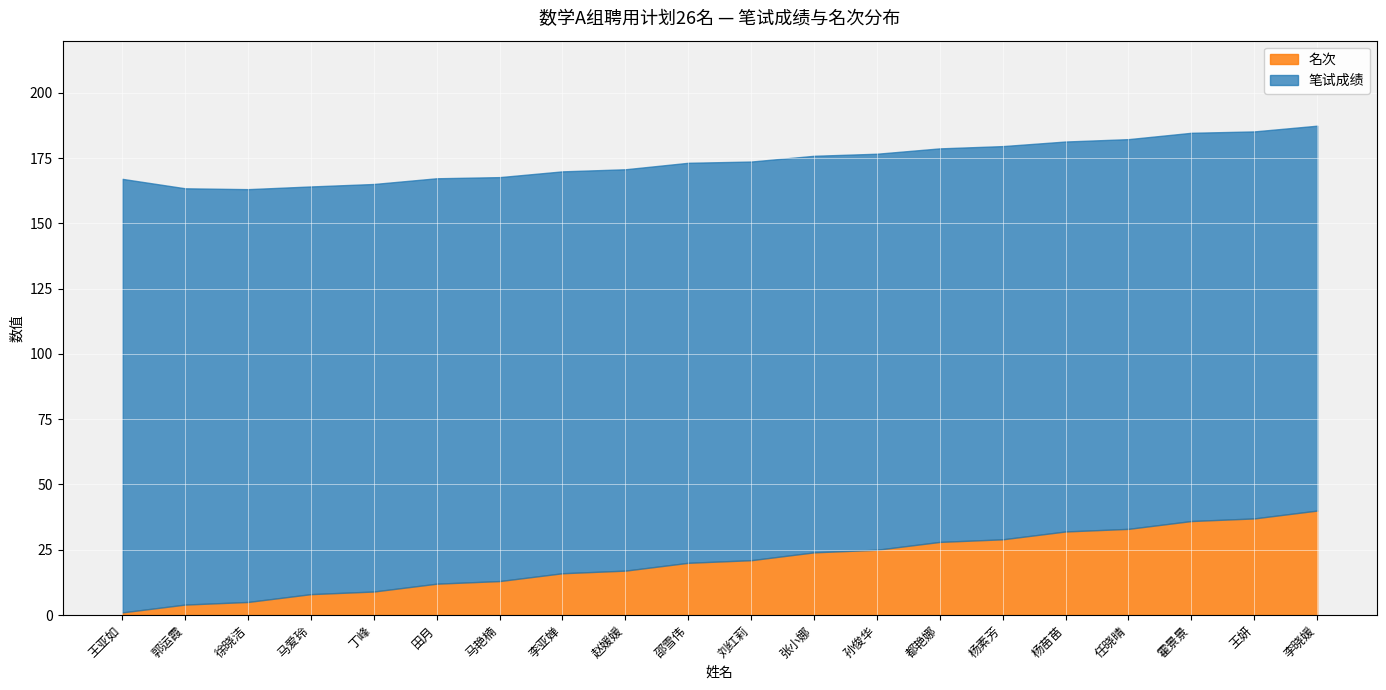

Rank the series at 孙俊华 from lowest to highest value.

名次, 笔试成绩